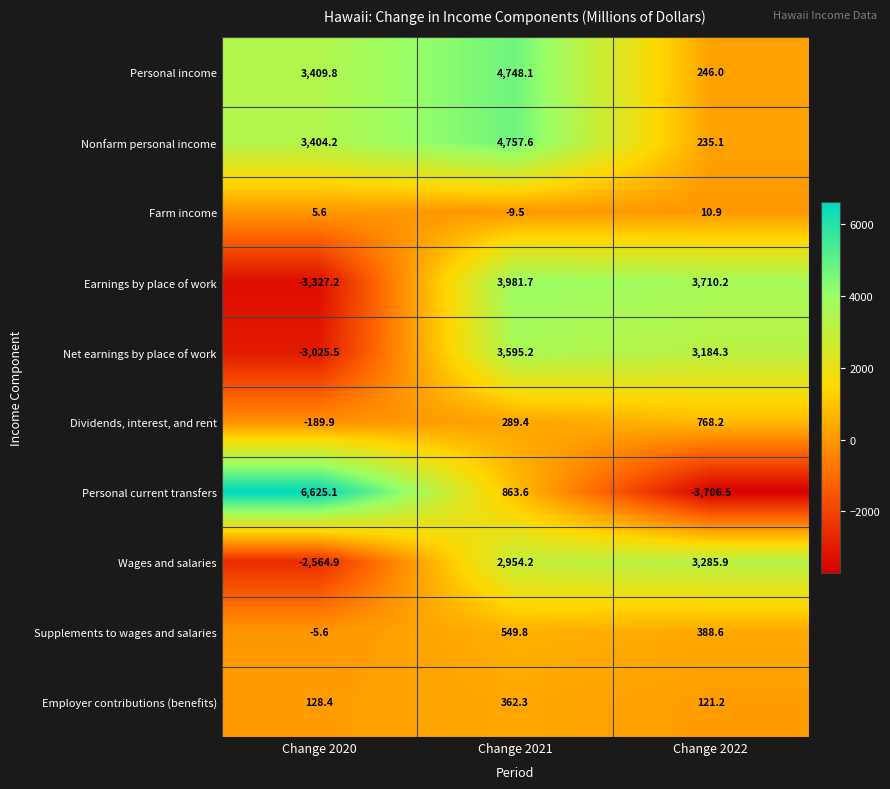

Rank the series by their maximum value, from lowest to highest.

Farm income, Employer contributions (benefits), Supplements to wages and salaries, Dividends, interest, and rent, Wages and salaries, Net earnings by place of work, Earnings by place of work, Personal income, Nonfarm personal income, Personal current transfers